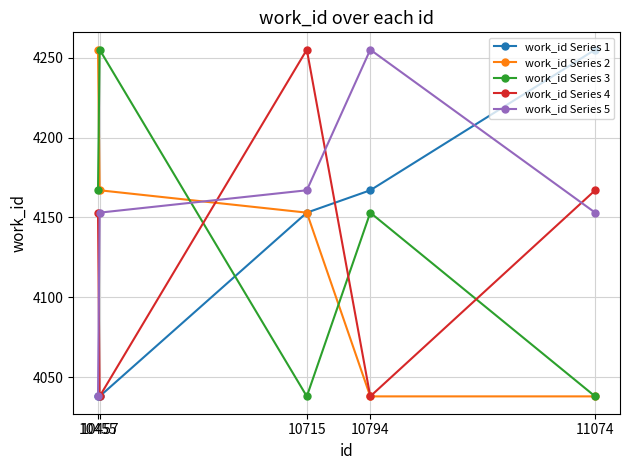

In work_id Series 5, how many points are higher than both neighbors (excluding endpoints)?

1